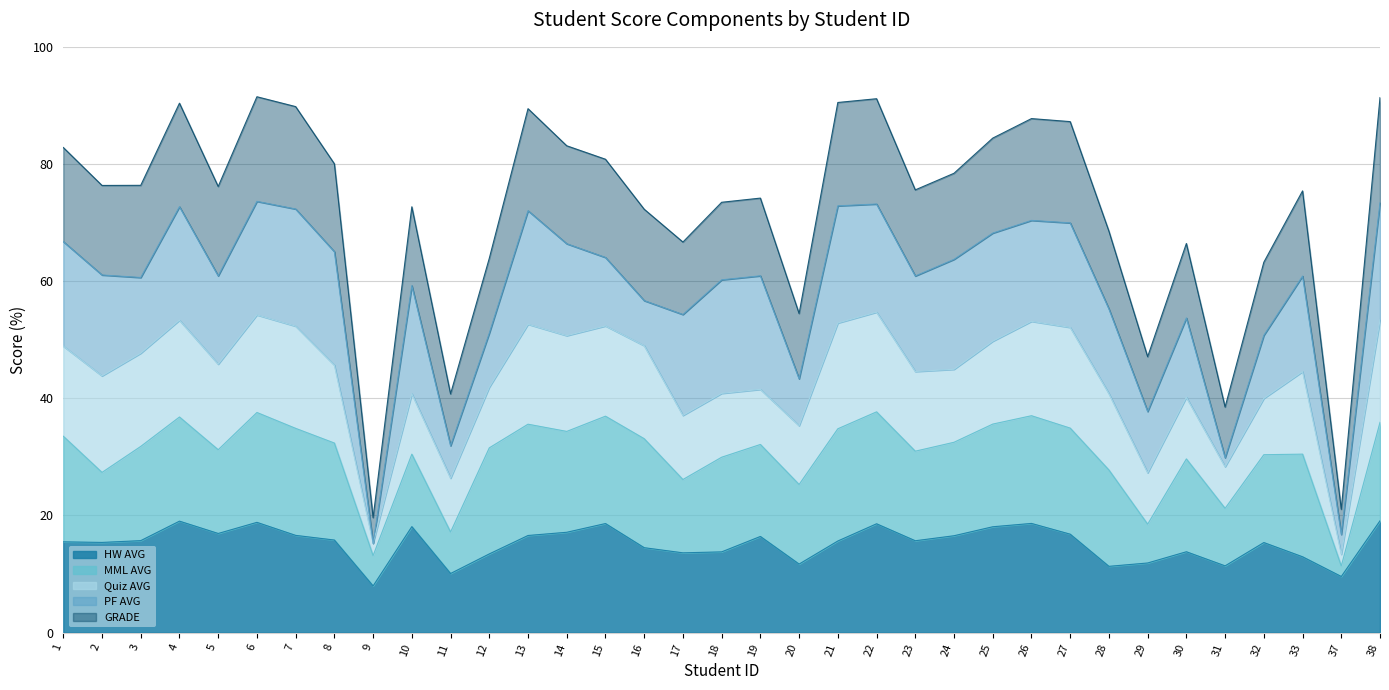

What is the average value of the GRADE series?

70.8